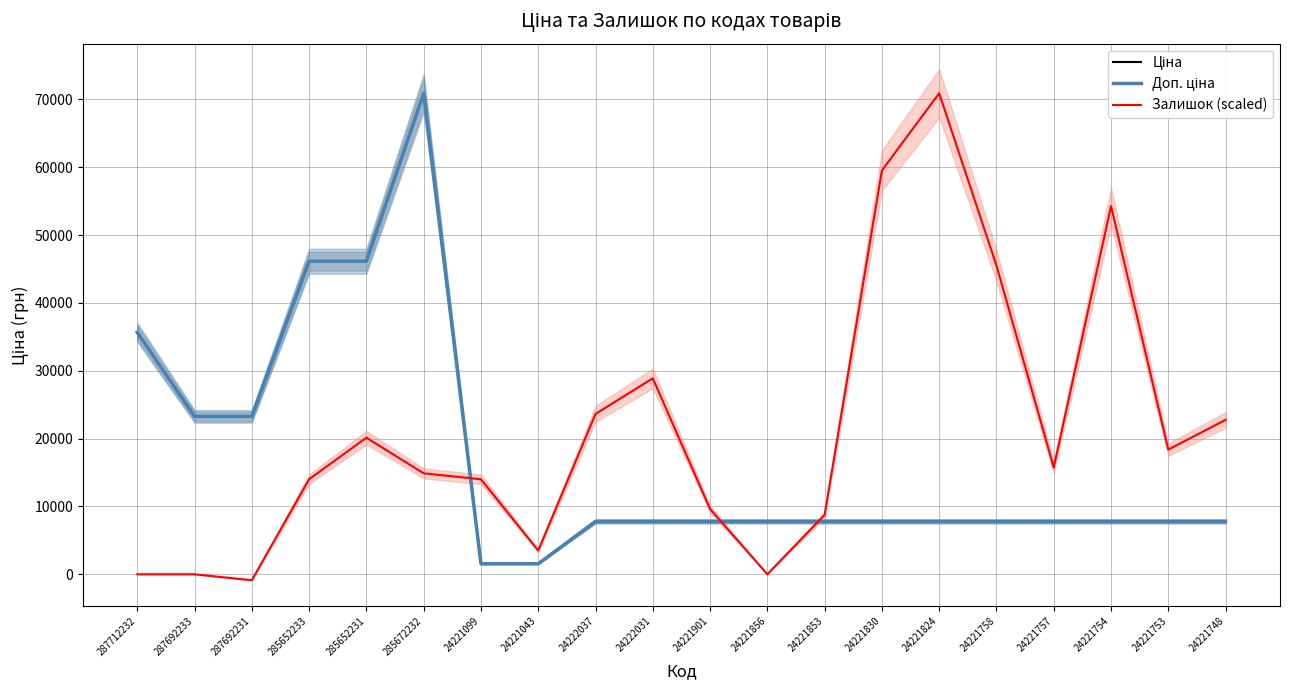

What is the spread (max minus min) of values at 24221758?

37726.9